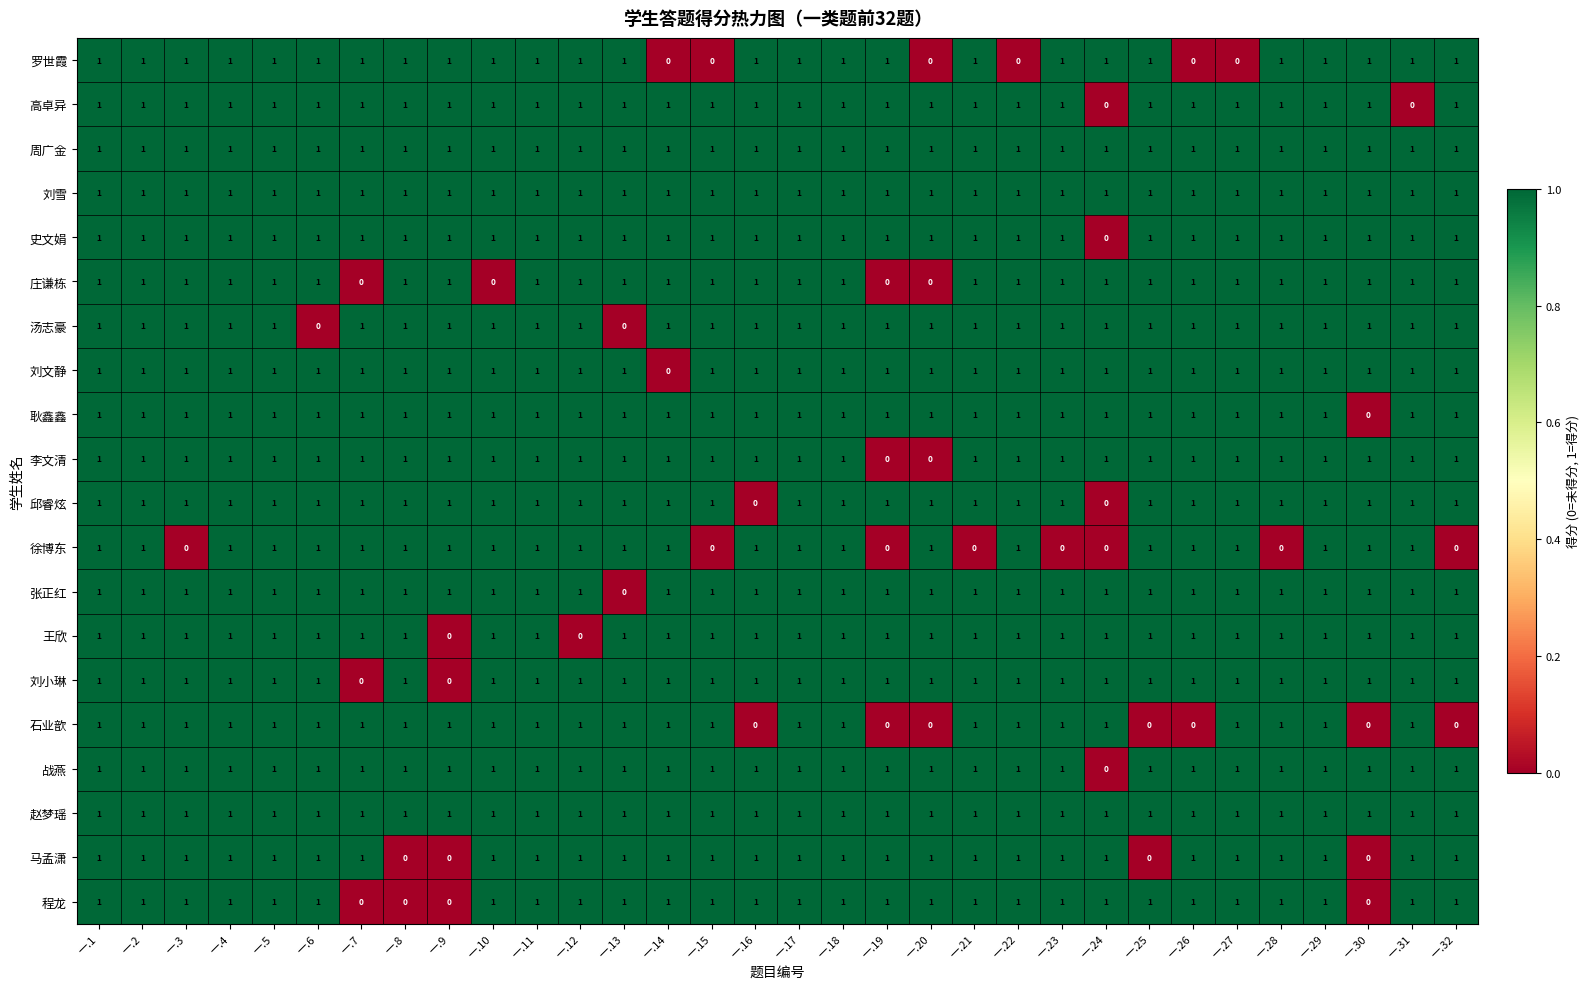

How many 高卓异 values are between 1 and 2?

30